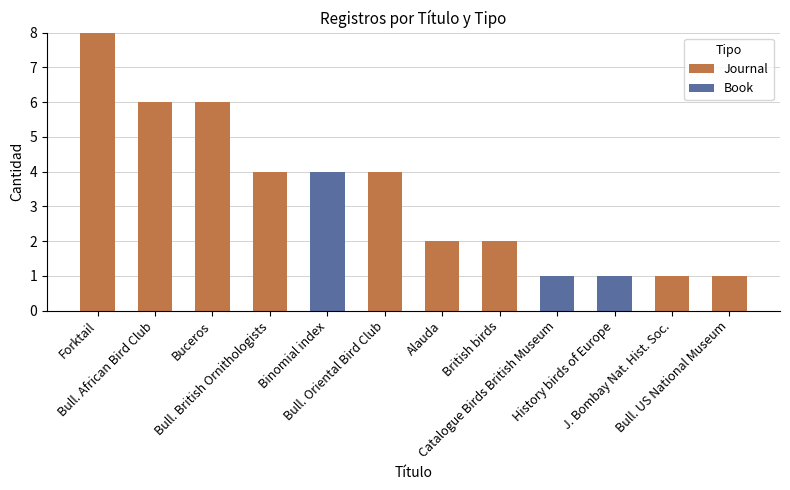

How many series are shown in this chart?

2